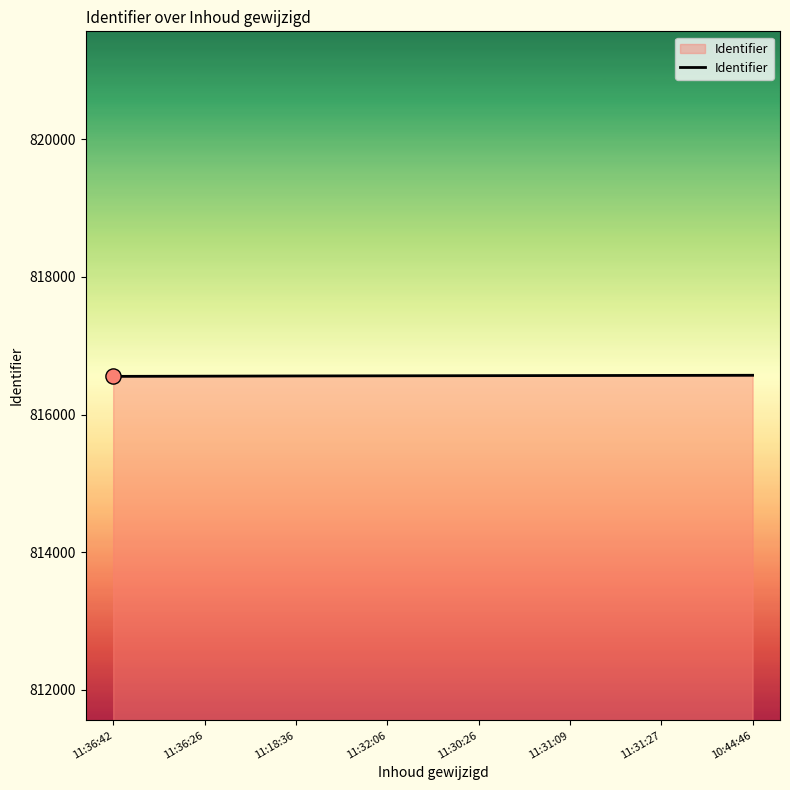

What is the ratio of the value at 10:44:46 to the value at 11:31:27?

1.0